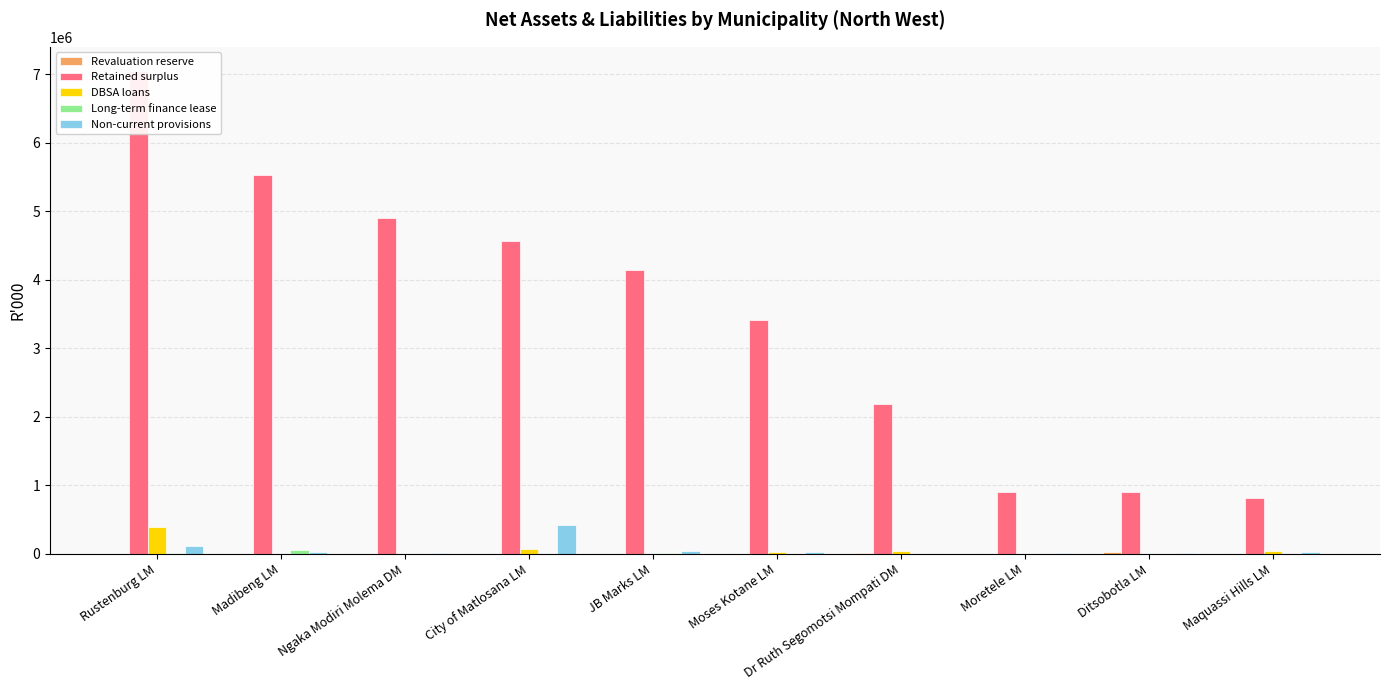

What position from the right is Ngaka Modiri Molema DM?

8